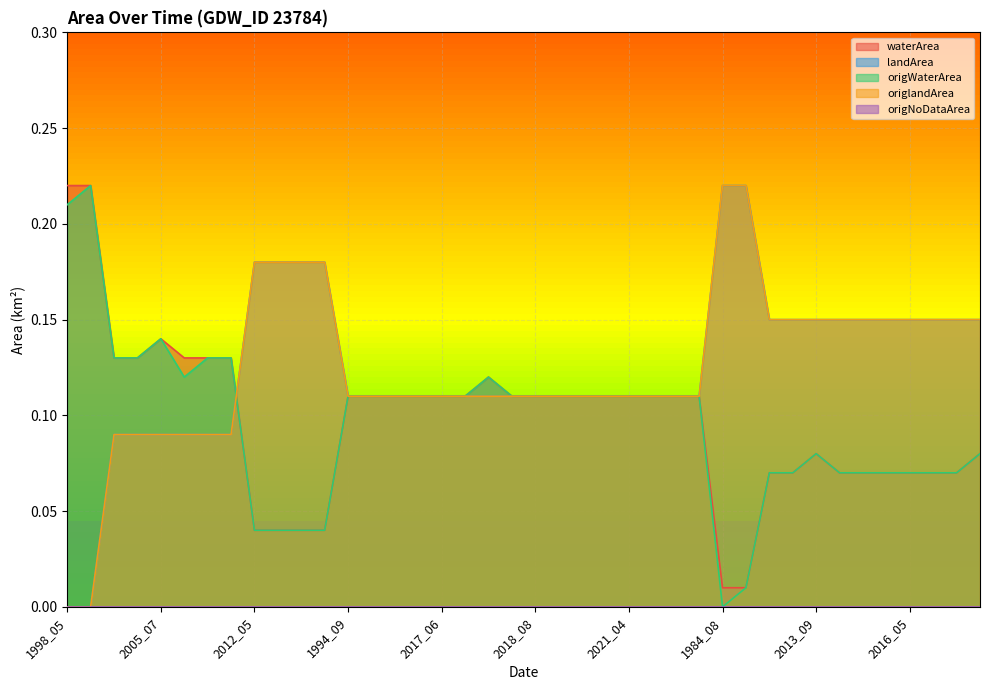

Does the chart display data point markers on the line(s)?

No